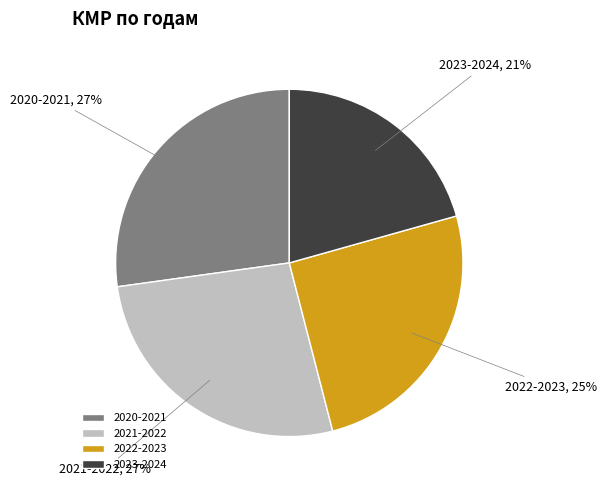

How many segments does this pie chart have?

4